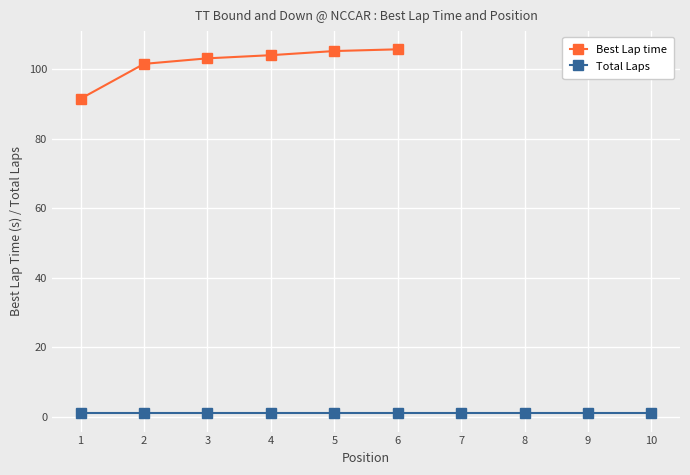

How many lines are shown in the chart?

2